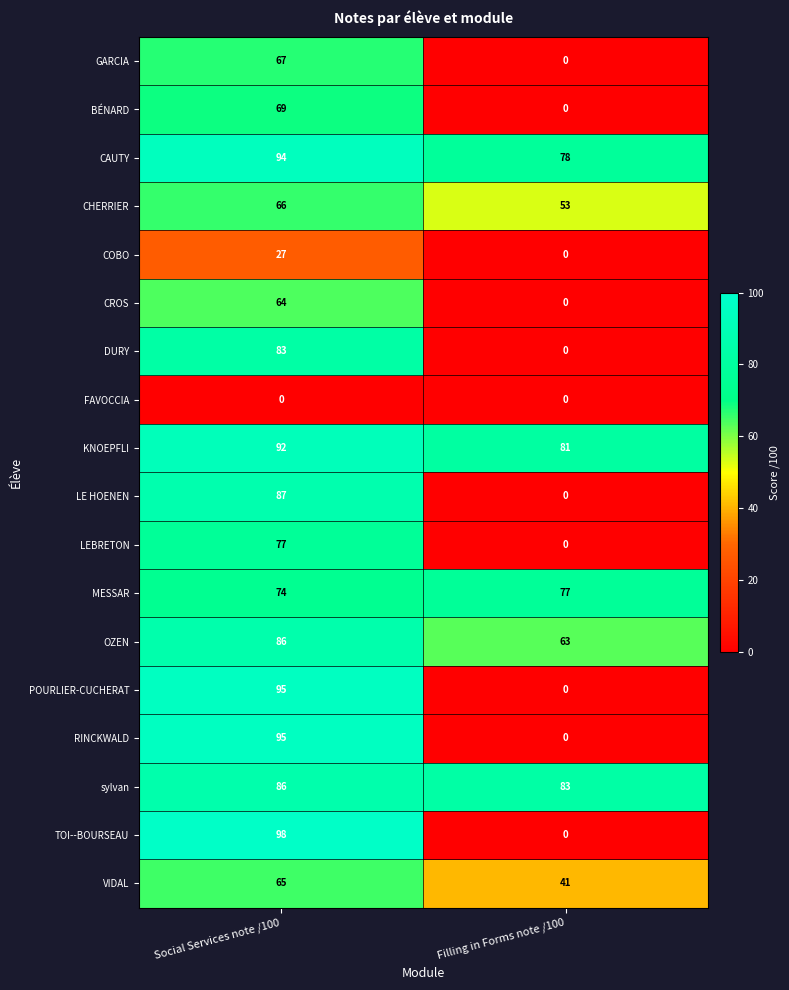

Read the VIDAL value at Social Services note /100, to the nearest 5.

65